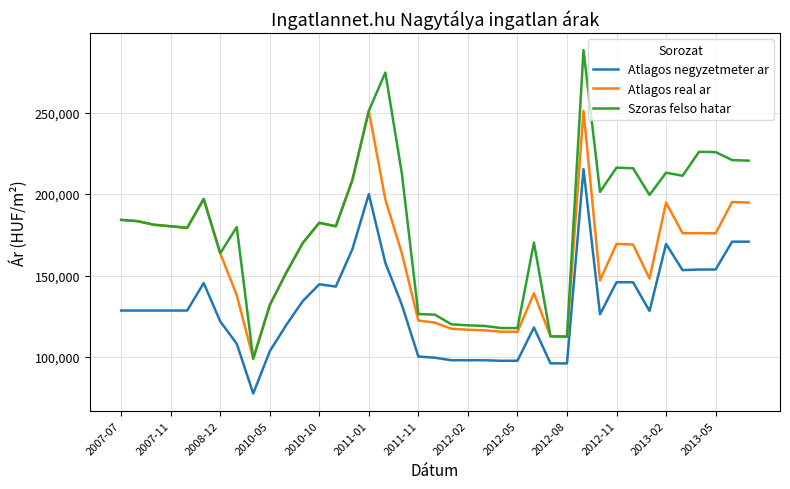

Which series has the widest spread of values?

Szoras felso hatar